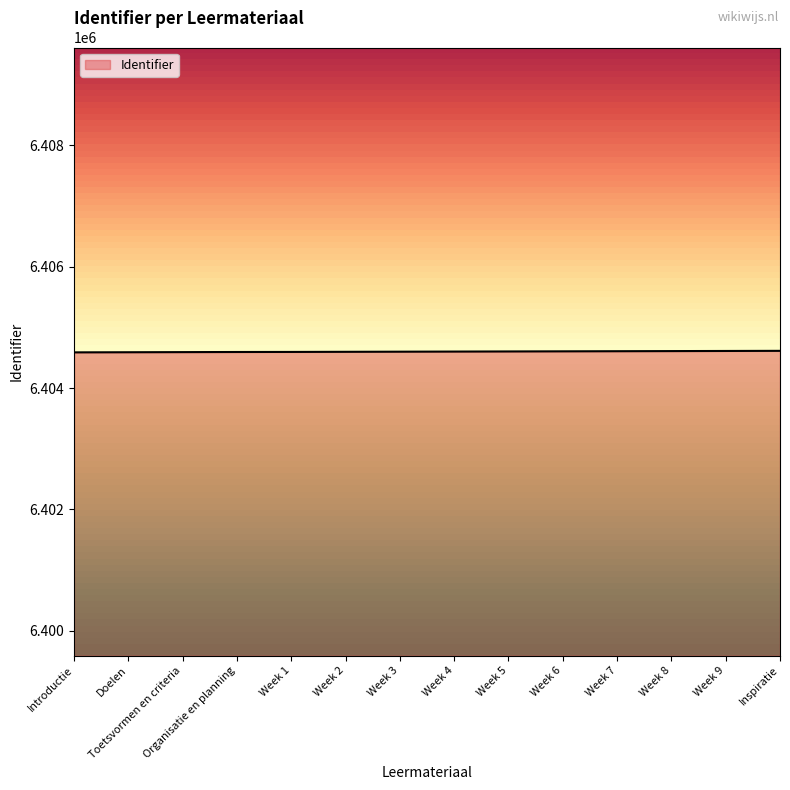

What position from the left is Toetsvormen en criteria?

3